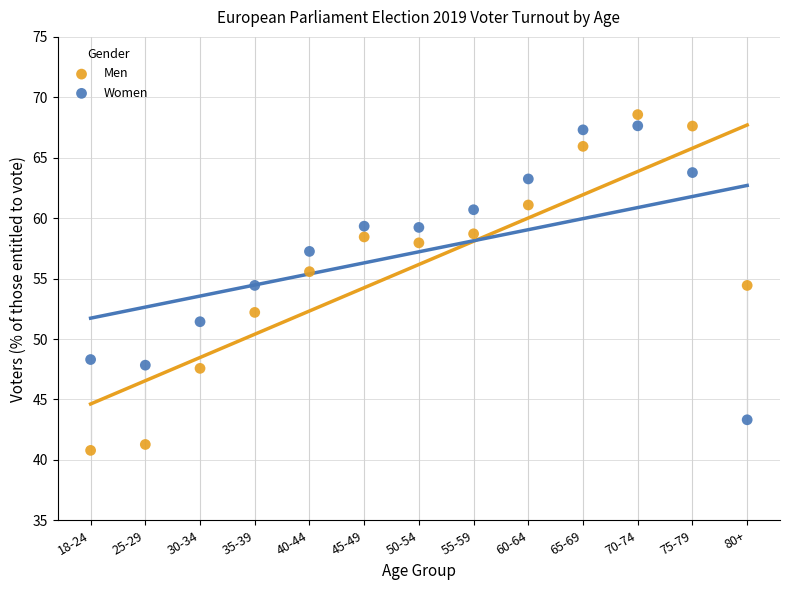

What are all the series names shown in the legend?

Men, Women